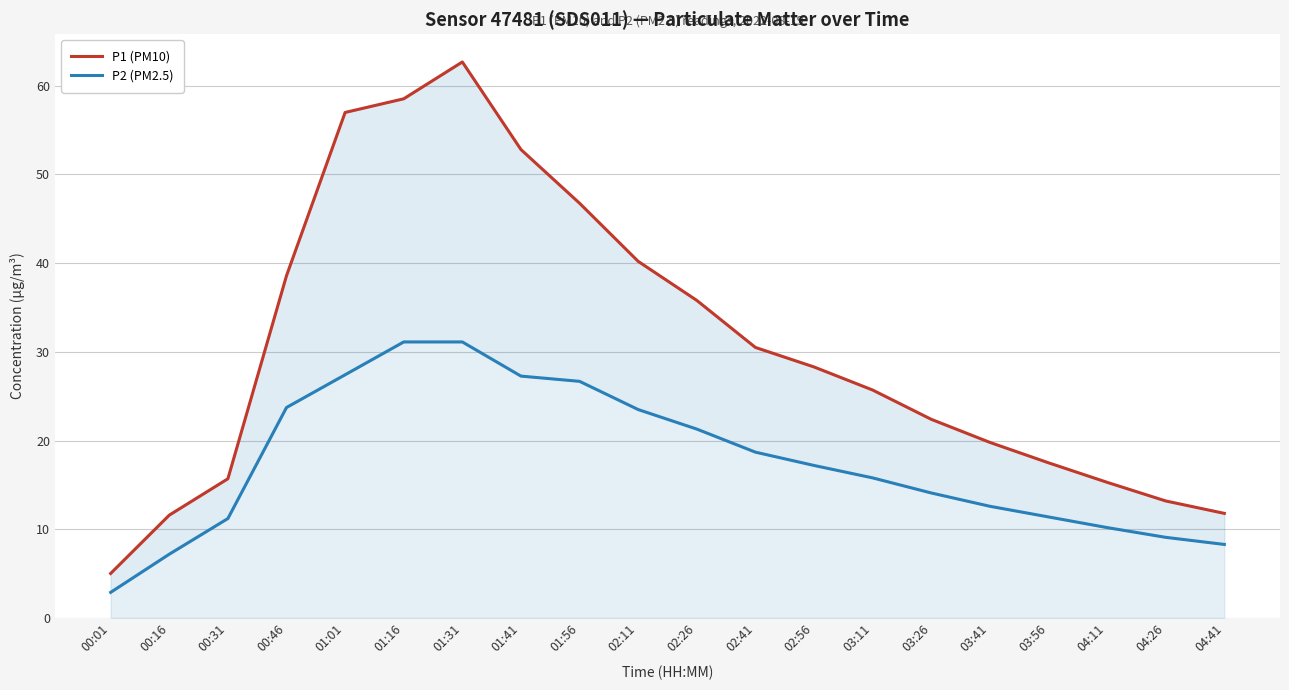

True or false: P1 (PM10) and P2 (PM2.5) cross at least once.

False